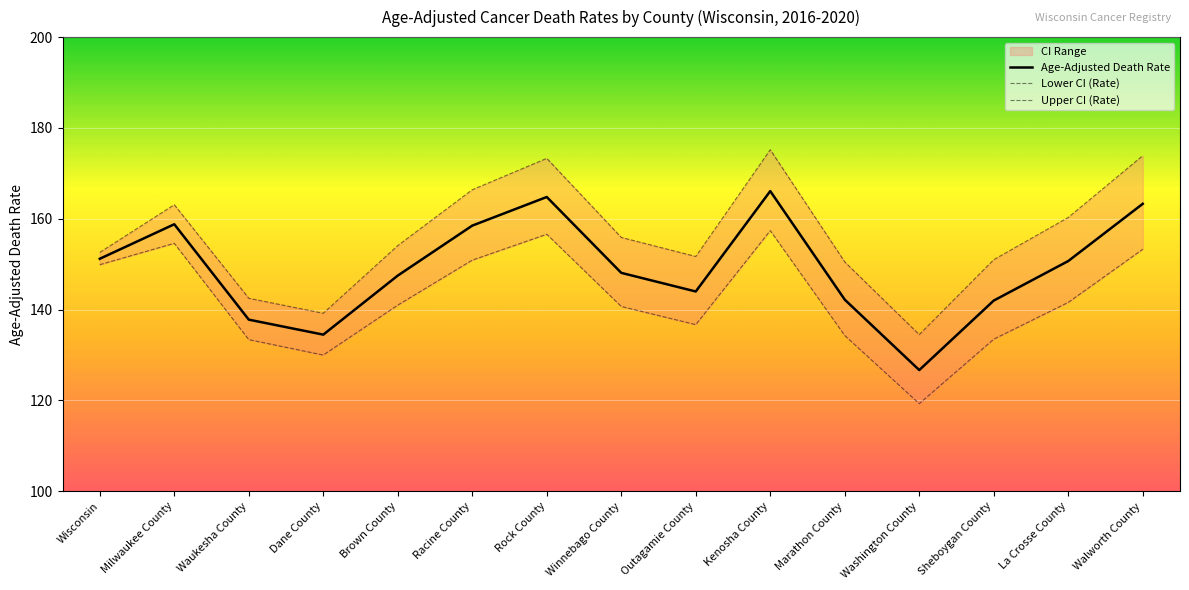

What is the label of the 12th point from the left?

Washington County